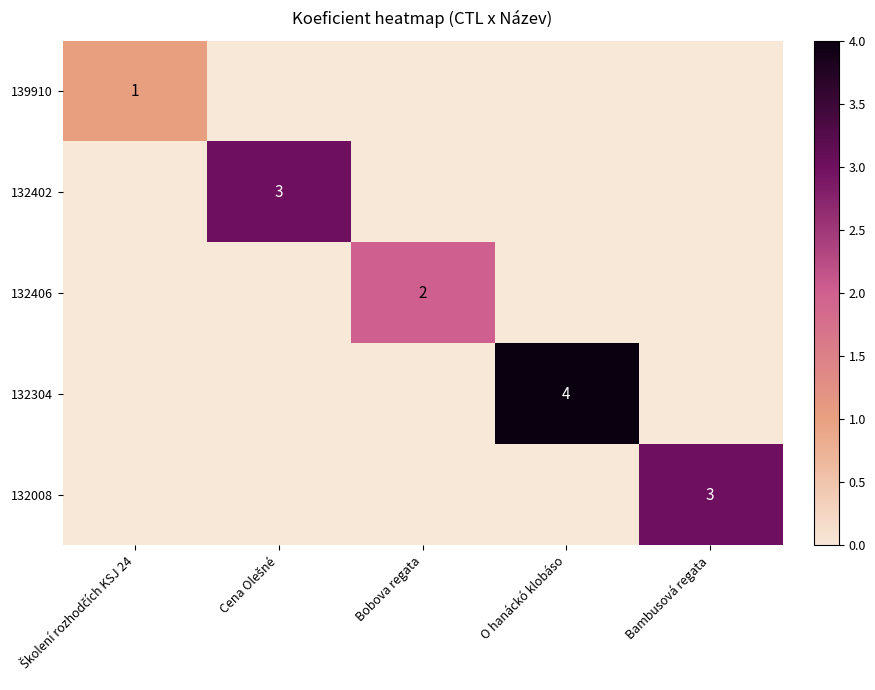

Is the value of 132406 at Bobova regata greater than the value of 132402 at Školení rozhodčích KSJ 24?

Yes